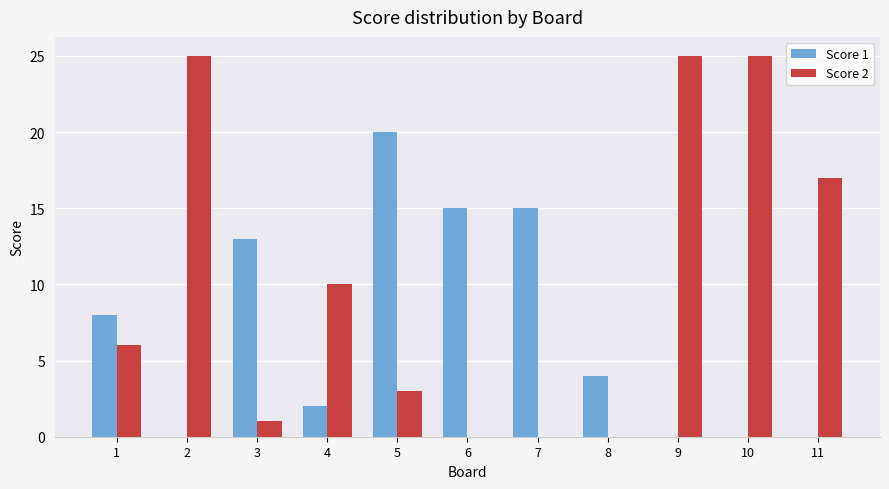

What is the total value across all series at 7?

15